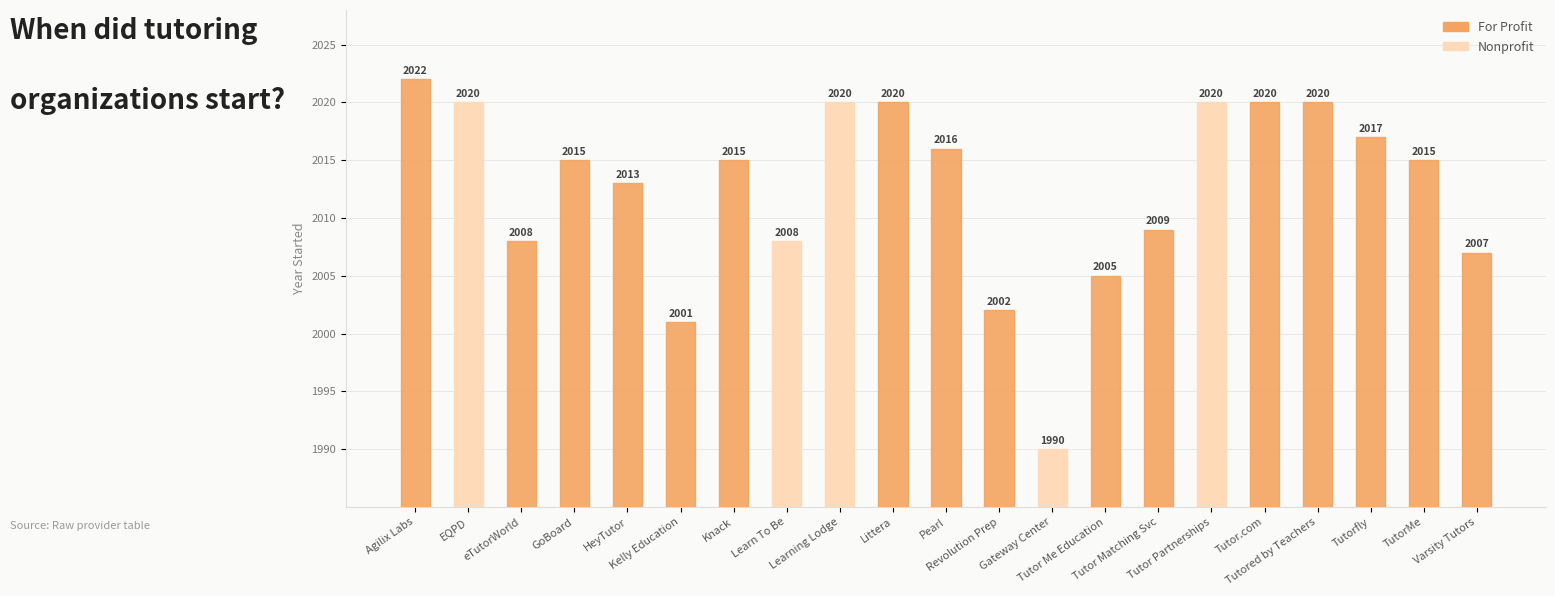

The value of Nonprofit at Tutor Partnerships is 2020. True or false?

True